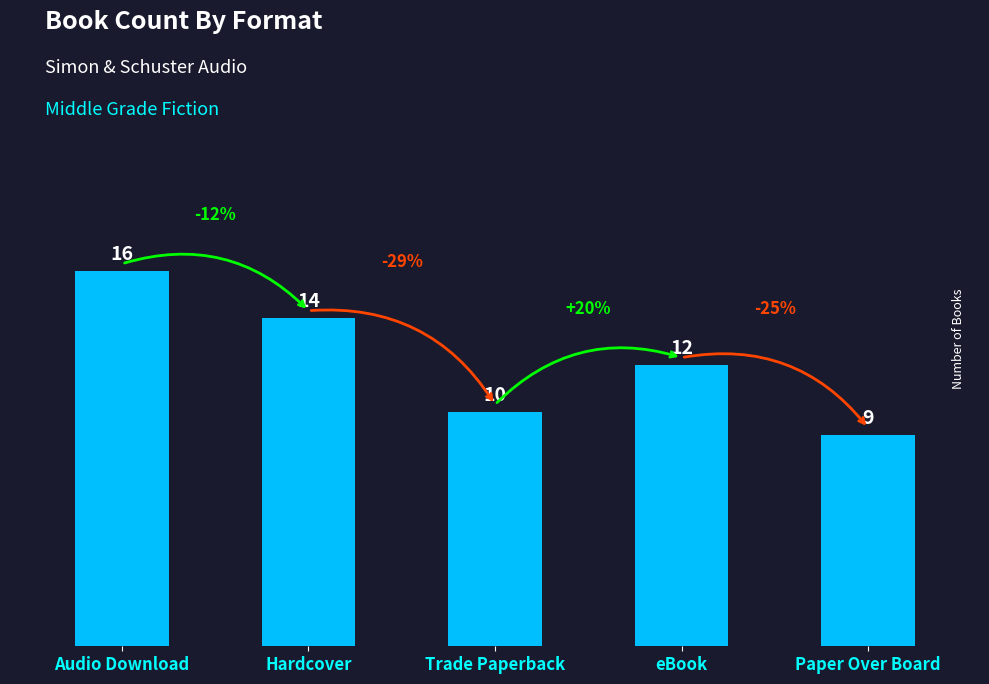

How many bars are there in total?

5